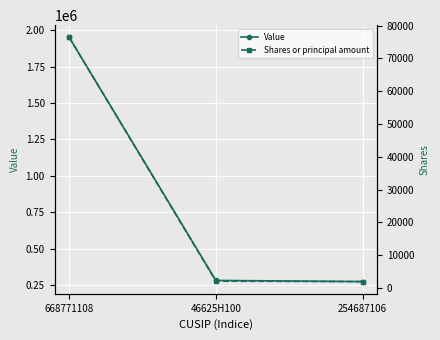

Reading left to right, what are all the values shown in this chart?

Value: 668771108=1950000	46625H100=283000	254687106=275000
Shares or principal amount: 668771108=76425	46625H100=2032	254687106=1900